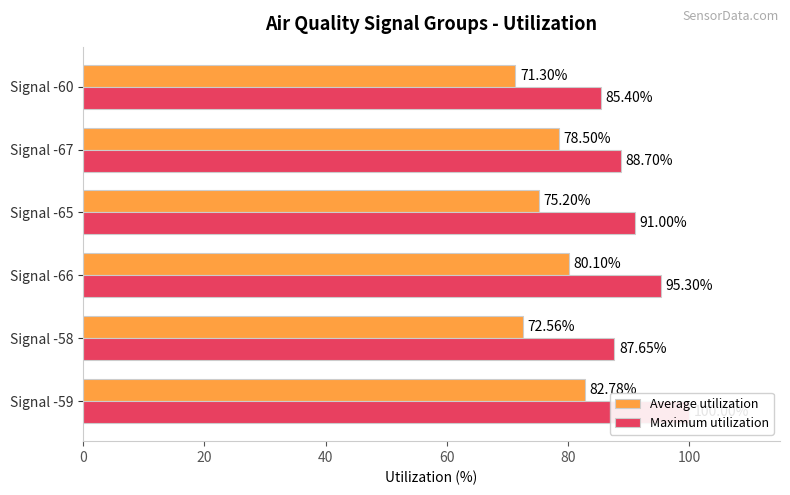

What is the difference between the maximum and second lowest values in the Average utilization series?

10.2